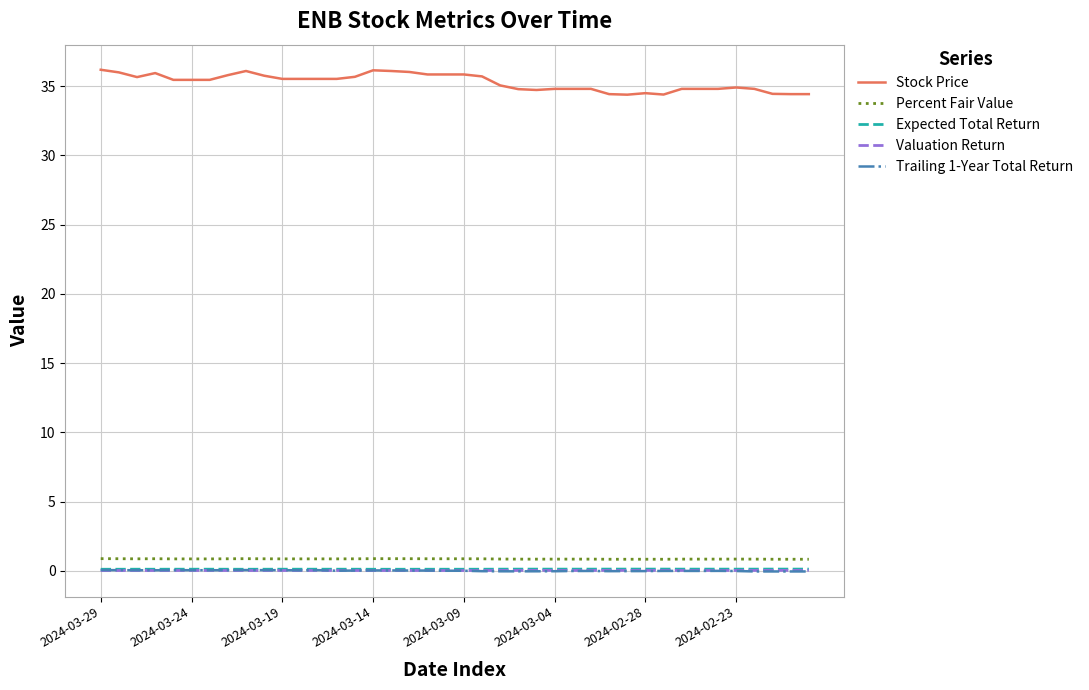

Which series has the largest total across all categories?

Stock Price